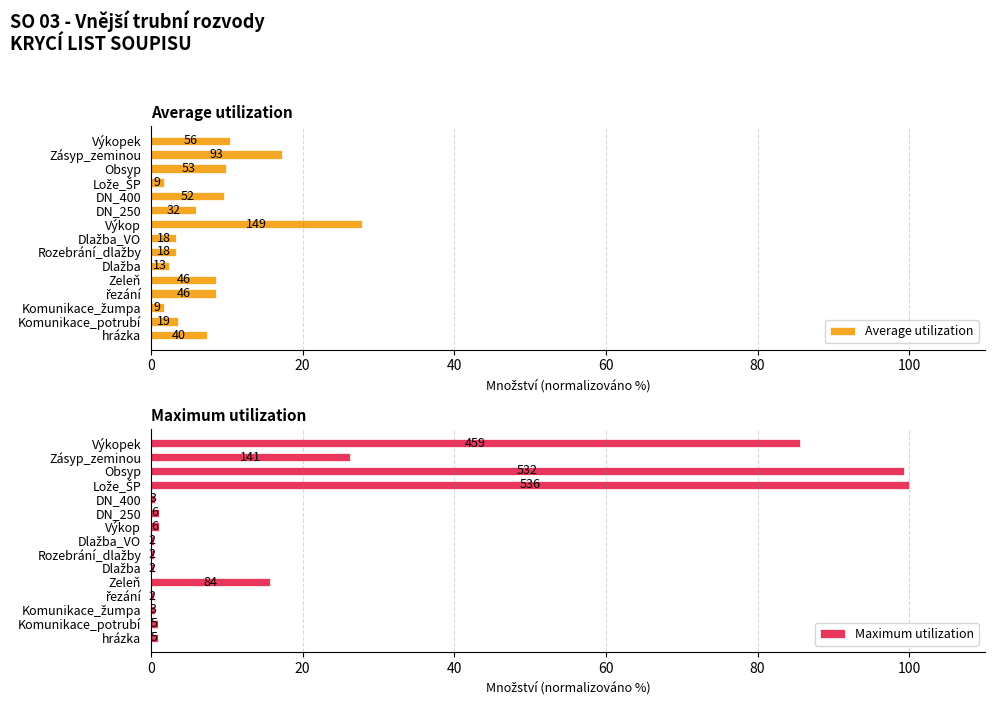

What are all the series names shown in the legend?

Average utilization, Maximum utilization